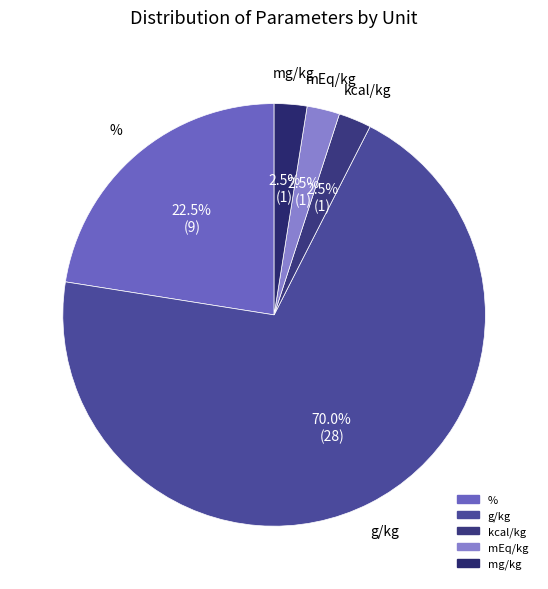

What is the largest slice in the pie chart?

g/kg